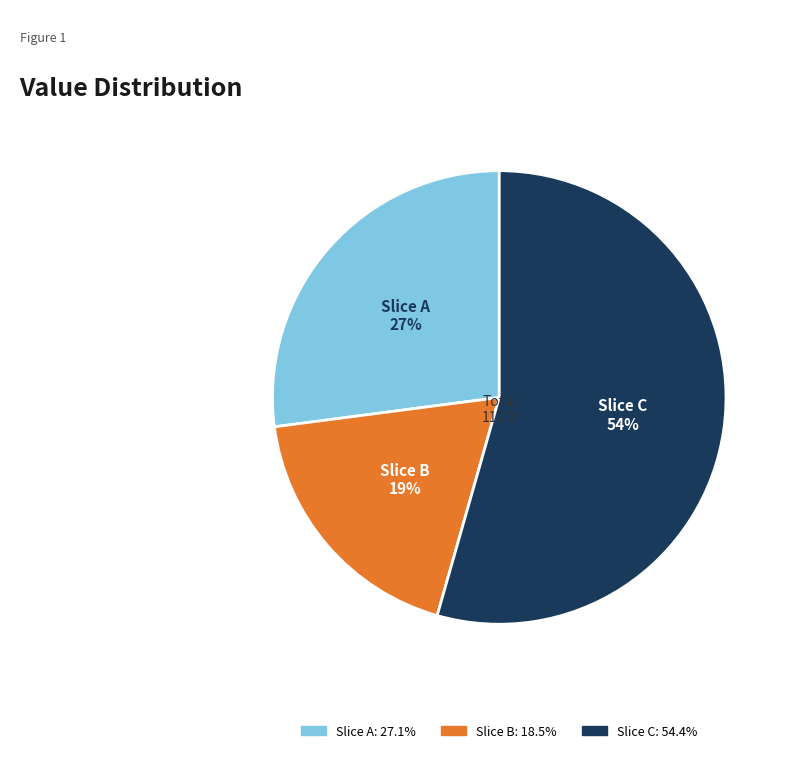

Which has a higher value, Slice B or Slice C?

Slice C